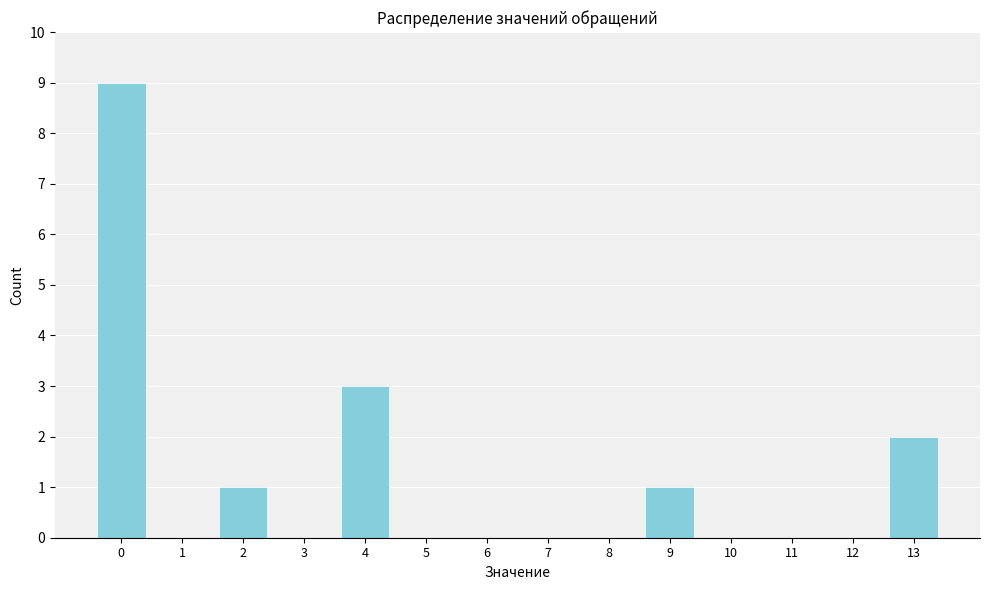

Reading right to left, transcribe all the data shown in this chart.

13=2	12=0	11=0	10=0	9=1	8=0	7=0	6=0	5=0	4=3	3=0	2=1	1=0	0=9